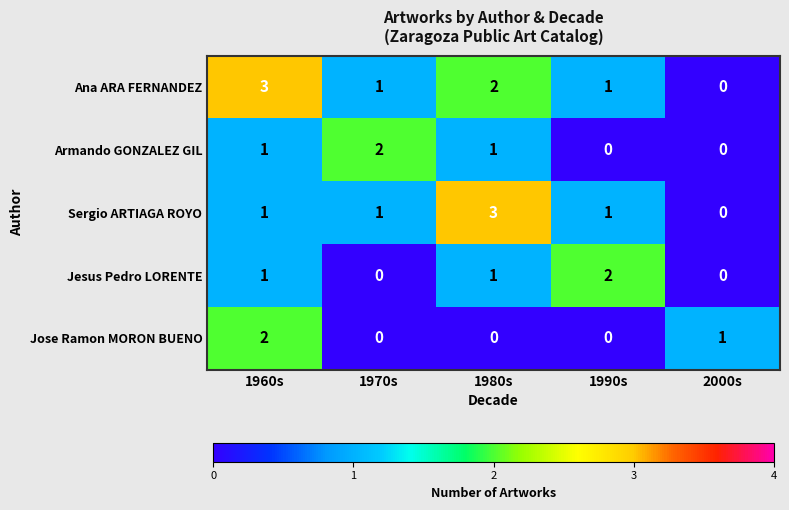

The Armando GONZALEZ GIL series shows 2 at 1970s. True or false?

True